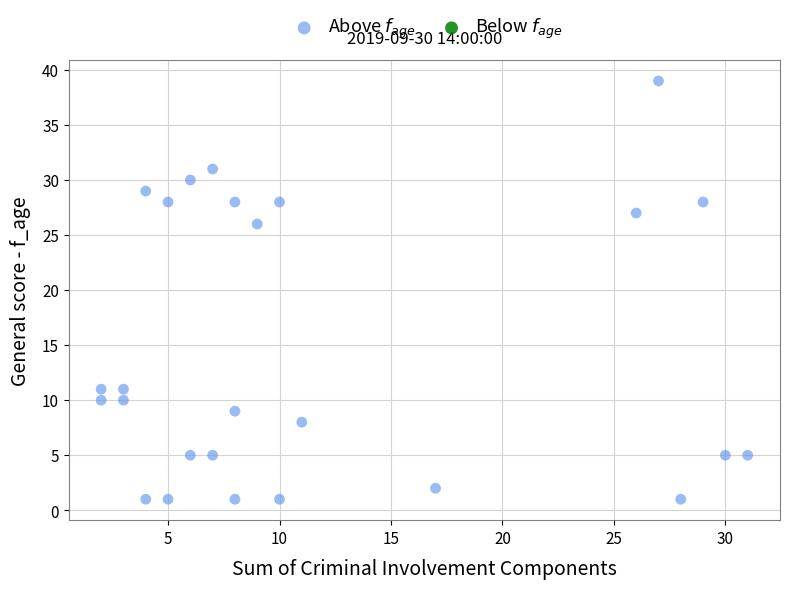

What is the range of Y values (max minus min)?

38